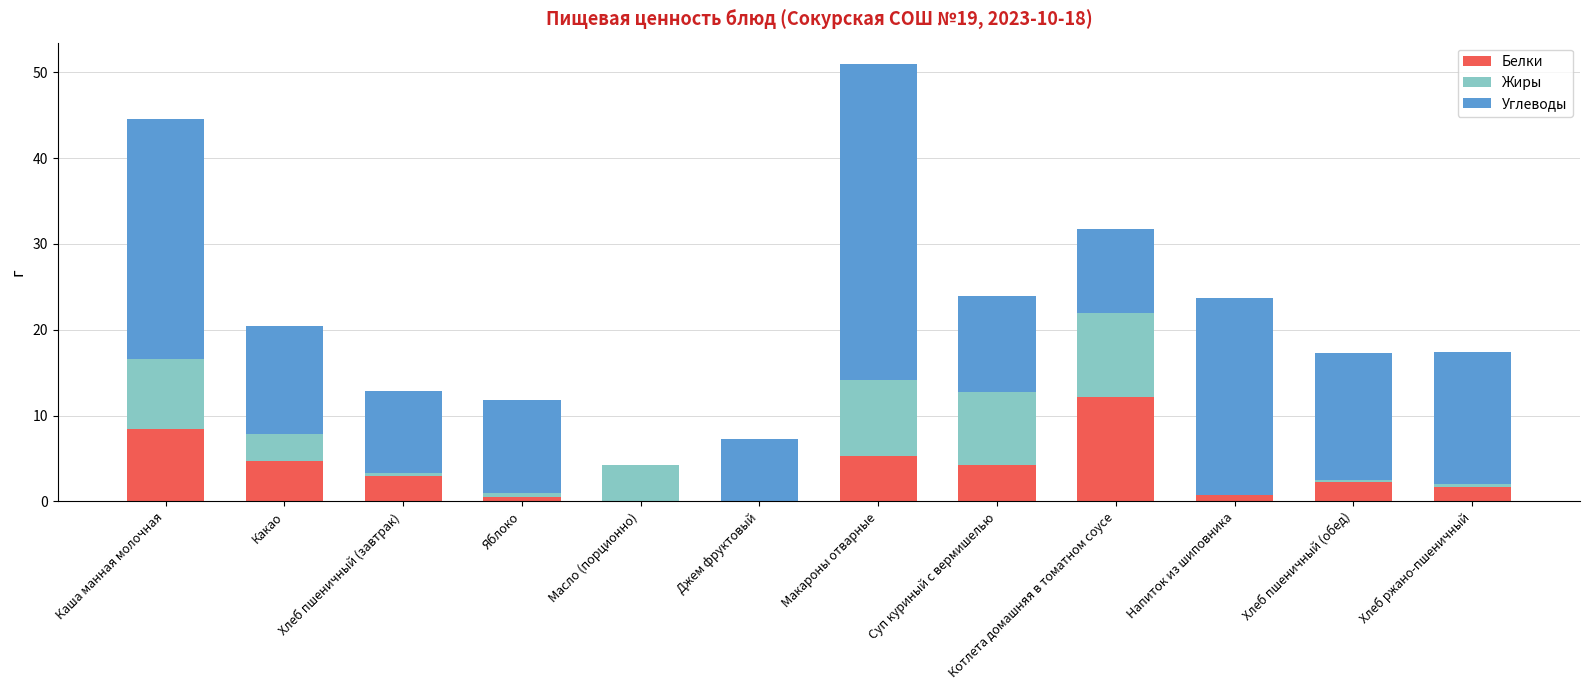

Is it true that Белки equals 8.0 at Макароны отварные?

False